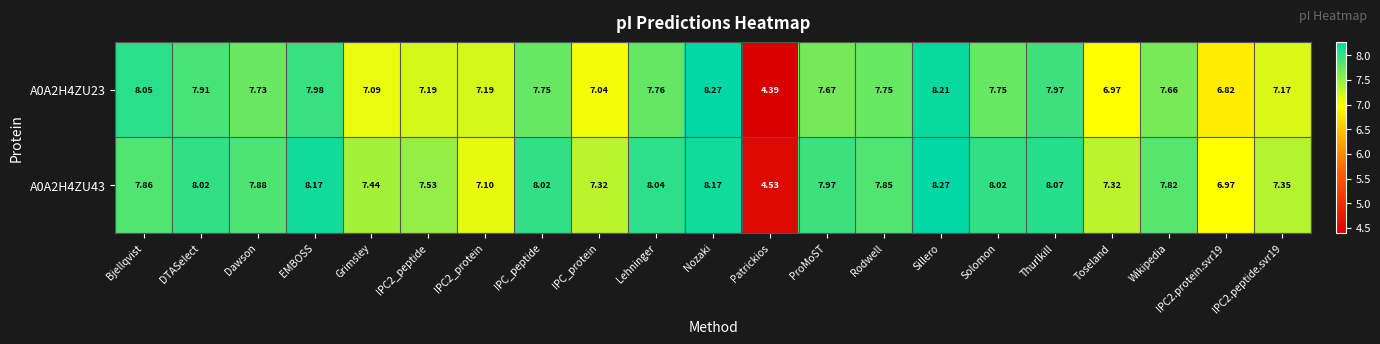

At which category does the chart reach its minimum across all series?

Patrickios